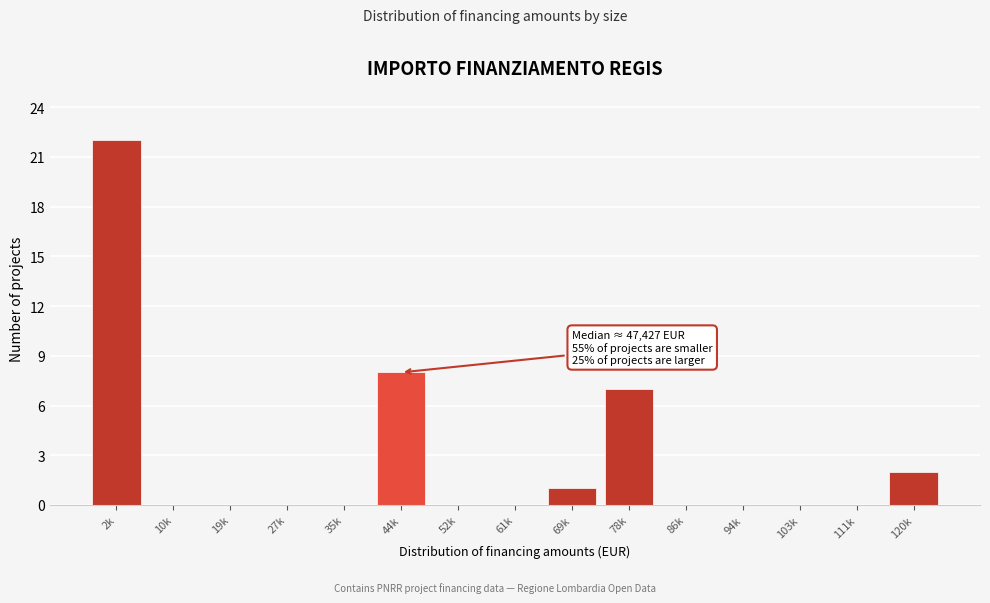

Reading right to left, list all the values displayed in this chart.

120k=2	111k=0	103k=0	94k=0	86k=0	78k=7	69k=1	61k=0	52k=0	44k=8	35k=0	27k=0	19k=0	10k=0	2k=22